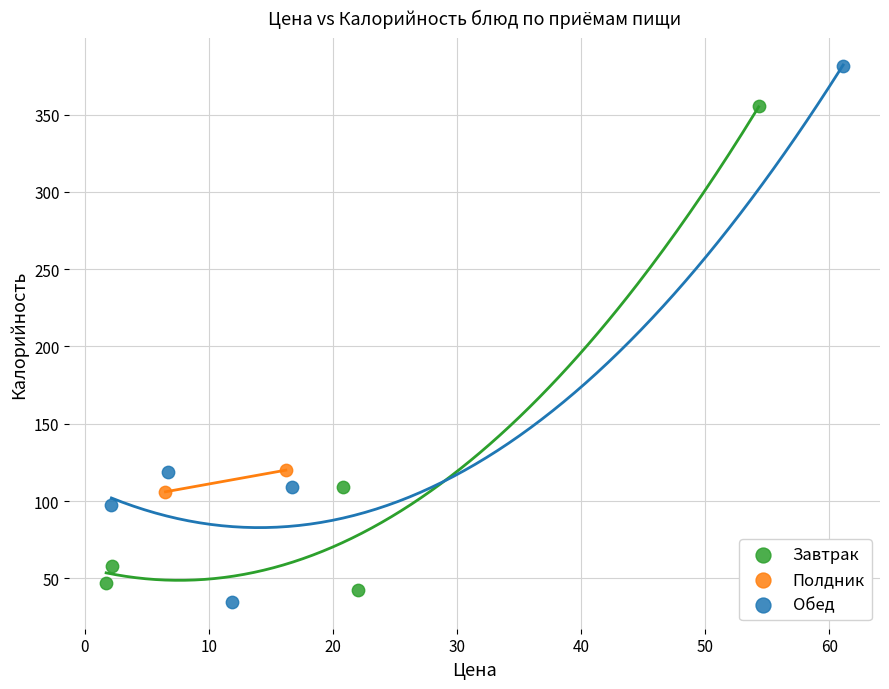

Which series has the largest Y range (max minus min)?

Обед